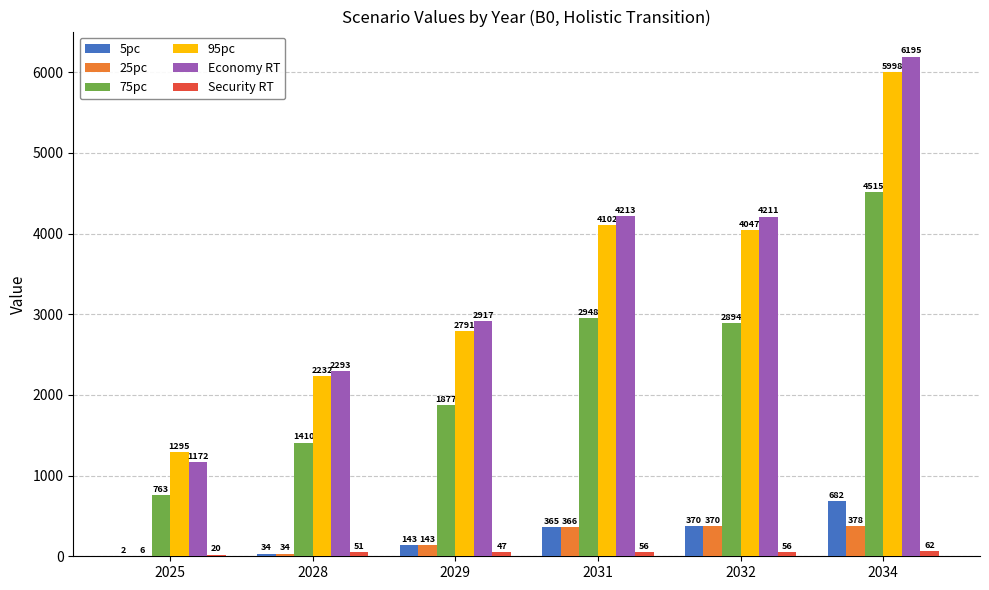

How many distinct data groups are displayed?

6